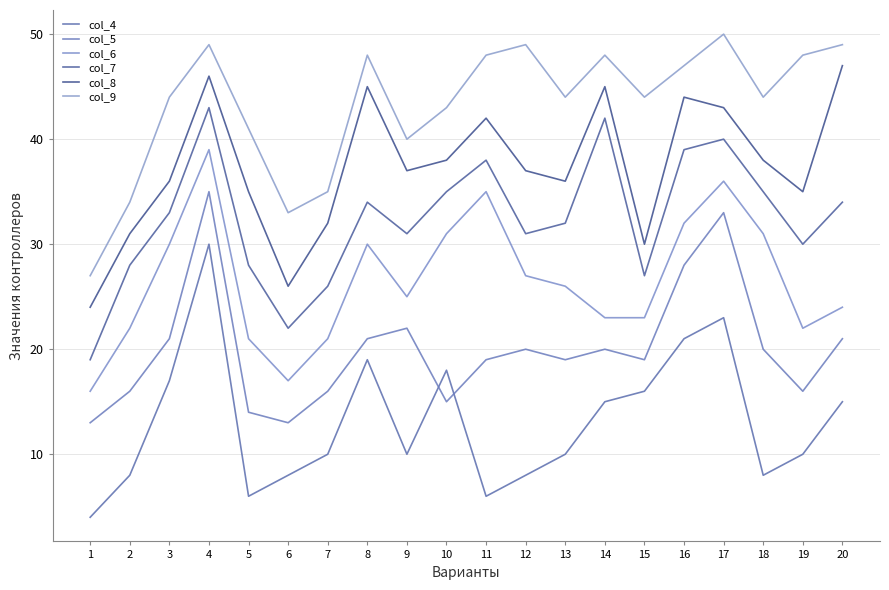

What is the maximum value shown in the chart?

50